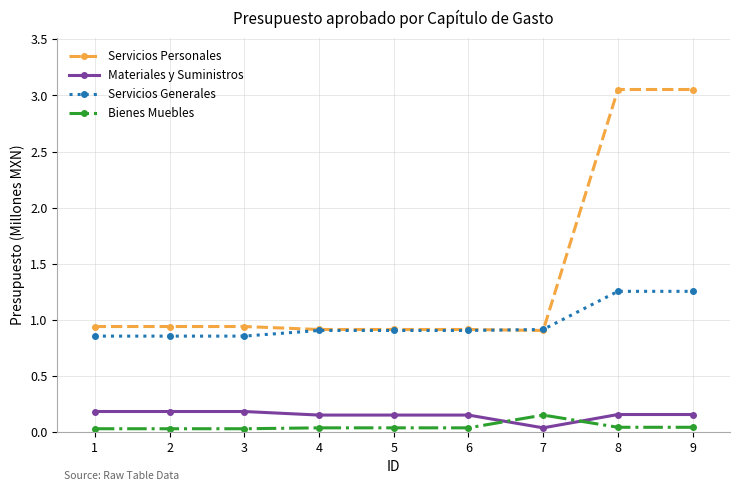

True or false: Servicios Personales and Materiales y Suministros intersect in this chart.

False